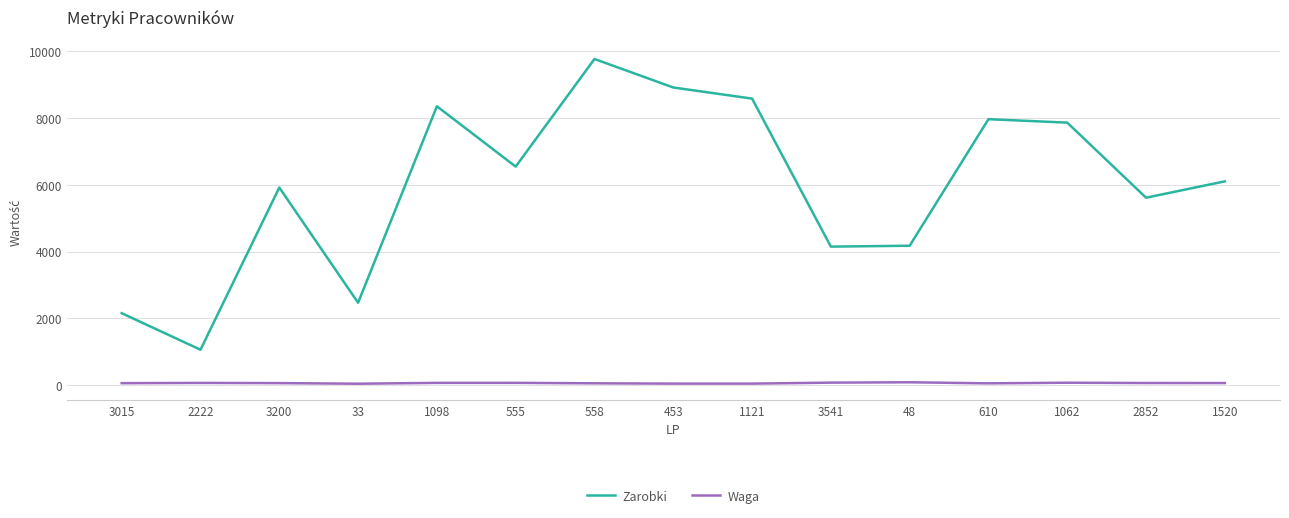

Which series has the widest spread of values?

Zarobki